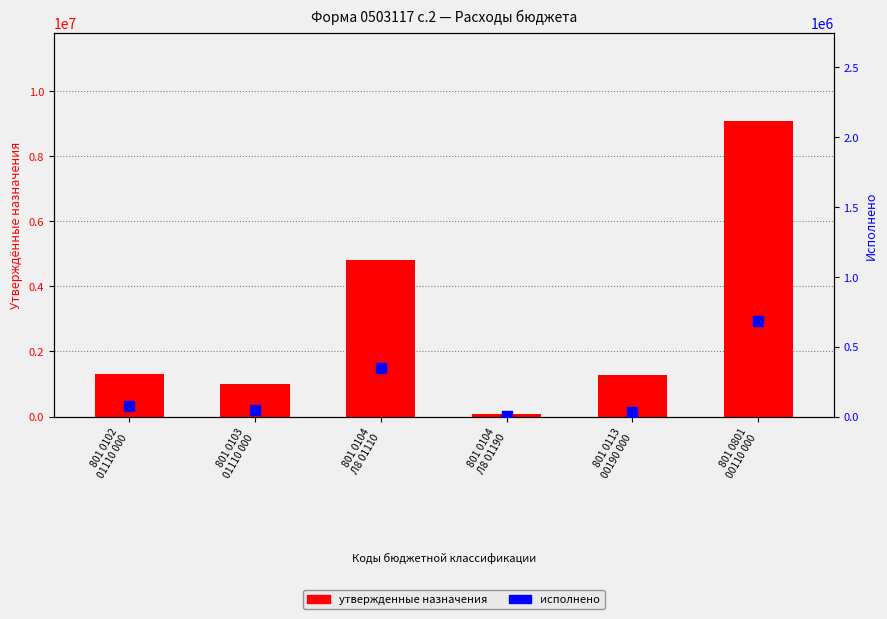

What is the sum of the Утверждённые назначения values at 801 0104
Л8 01190 and 801 0113
00190 000?

1364002.0